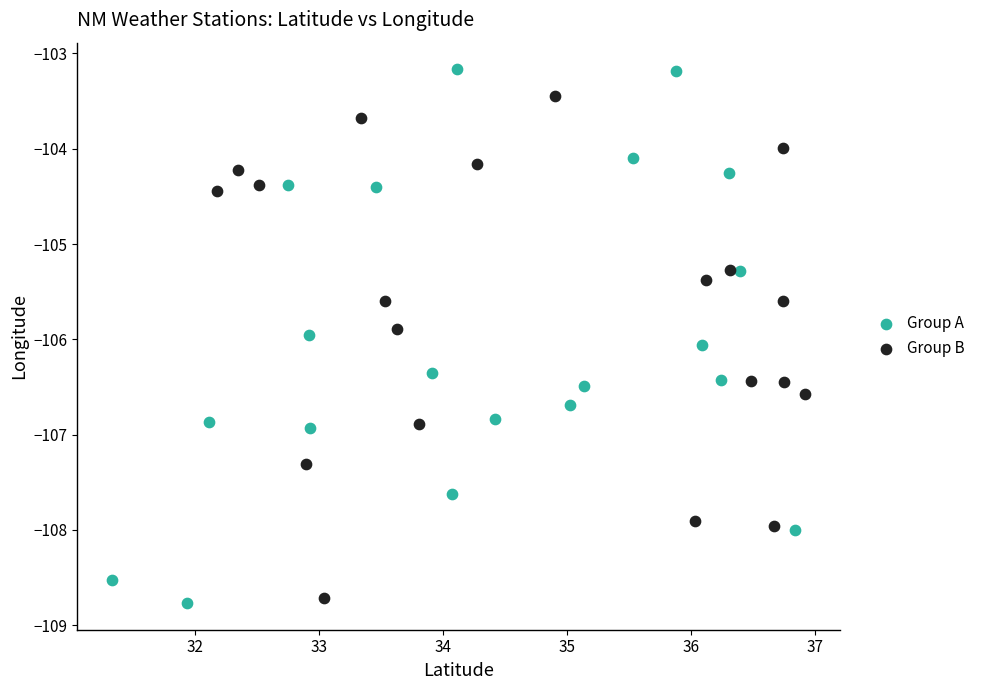

Which series has the widest spread of Y values?

Group A